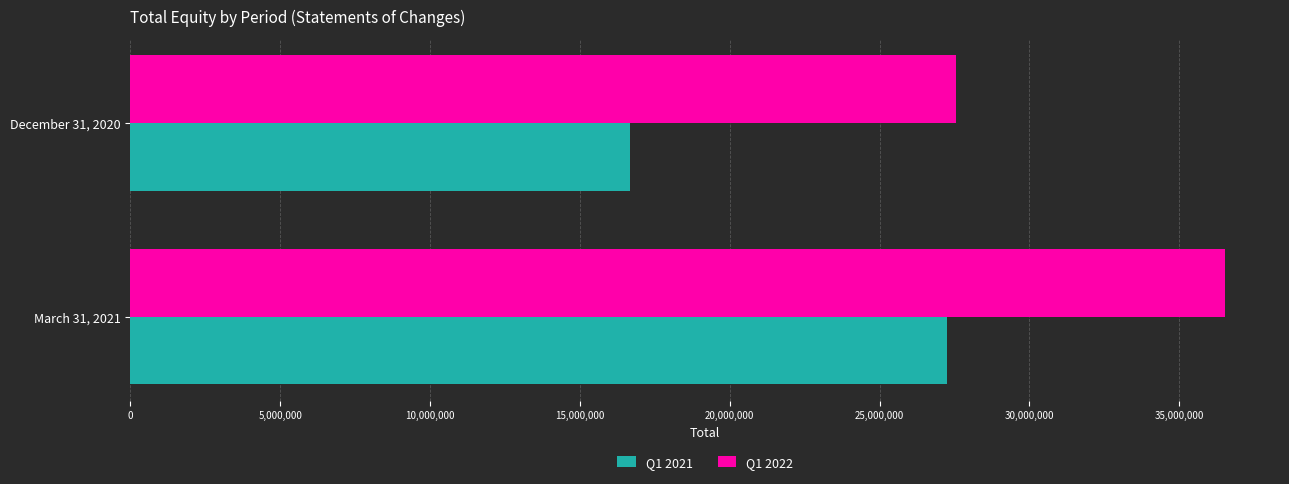

Where is Q1 2022 nearest to the value 32044151?

December 31, 2020